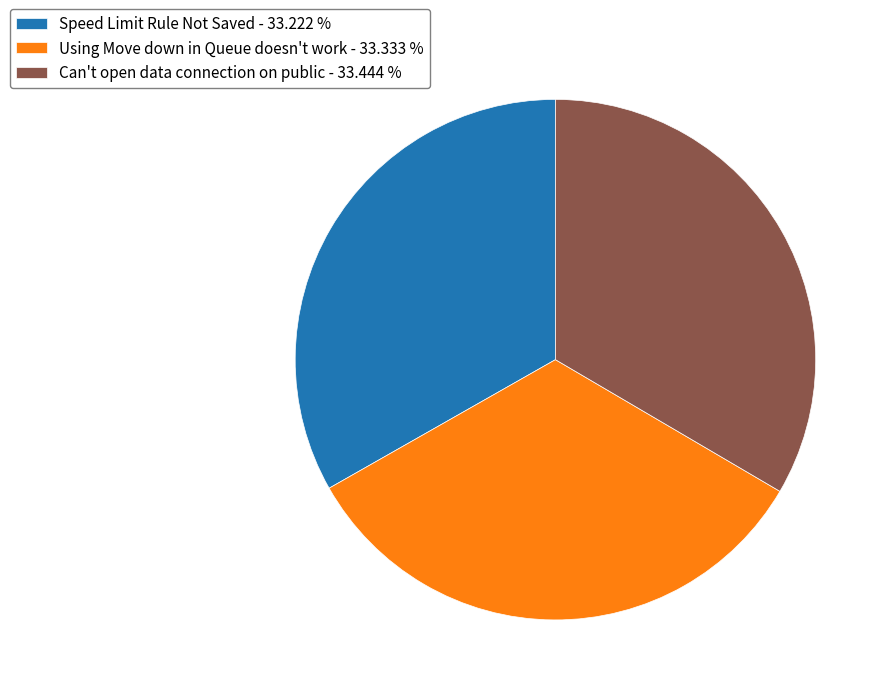

Approximately how many times larger is the value at Can't open data connection on public - 33.444 % compared to Using Move down in Queue doesn't work - 33.333 %?

1.0